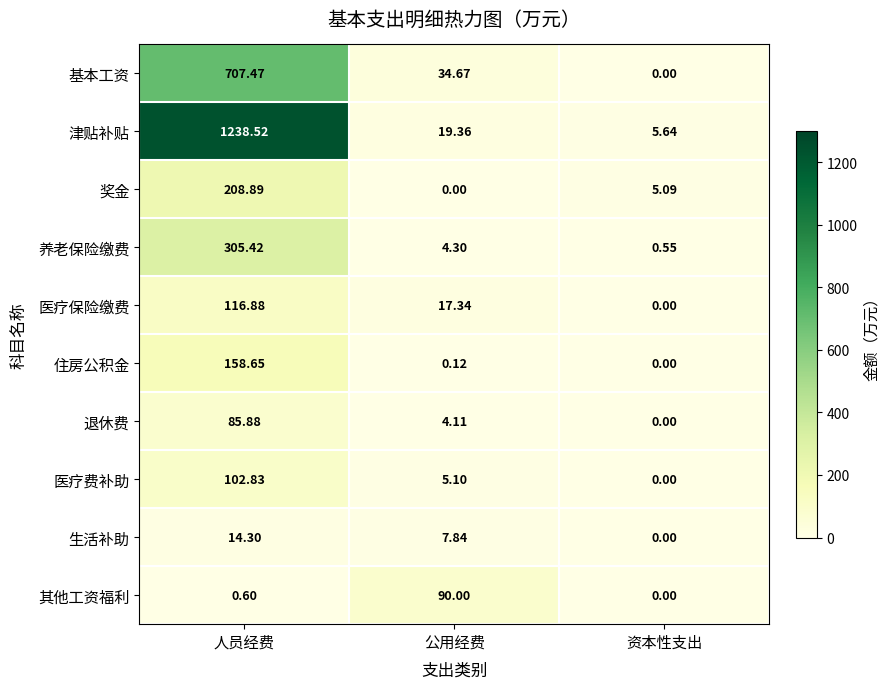

List the series in order of their peak value, highest first.

津贴补贴, 基本工资, 养老保险缴费, 奖金, 住房公积金, 医疗保险缴费, 医疗费补助, 其他工资福利, 退休费, 生活补助